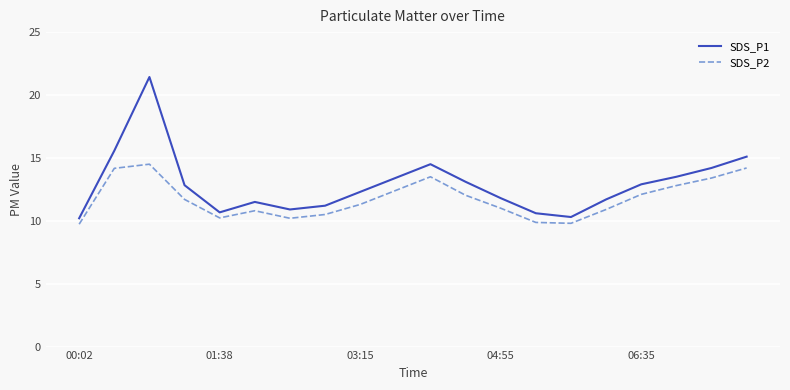

What is the difference between the maximum and minimum values in the SDS_P2 series?

4.8